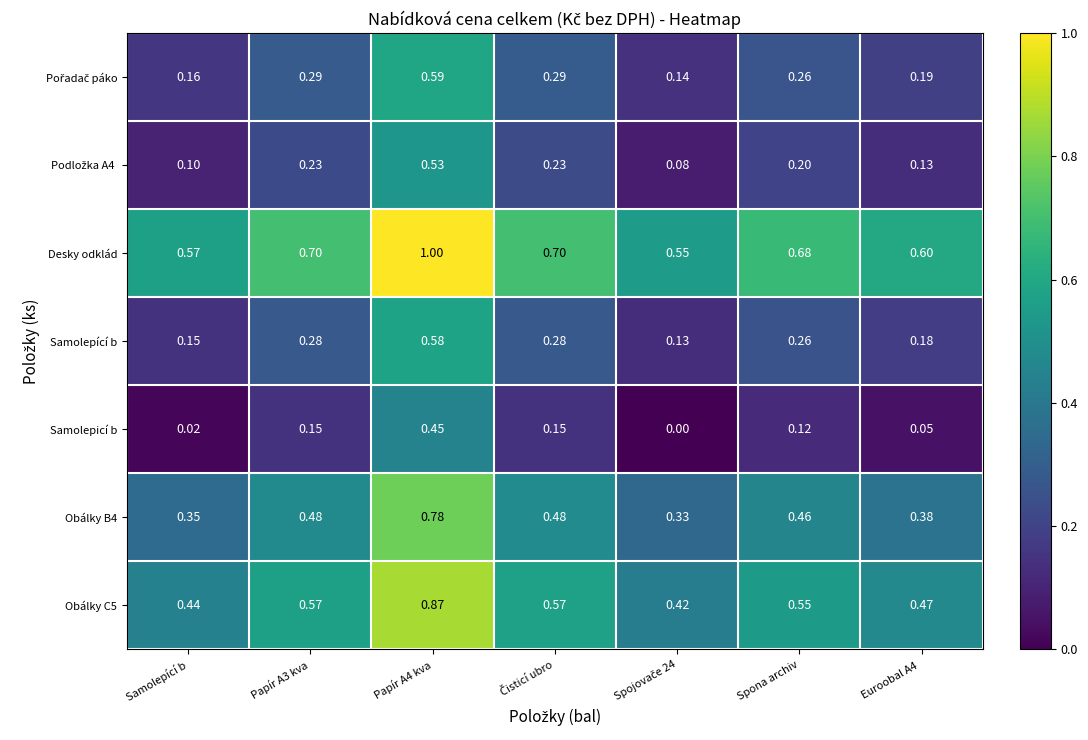

What is the greatest value displayed?

1.0